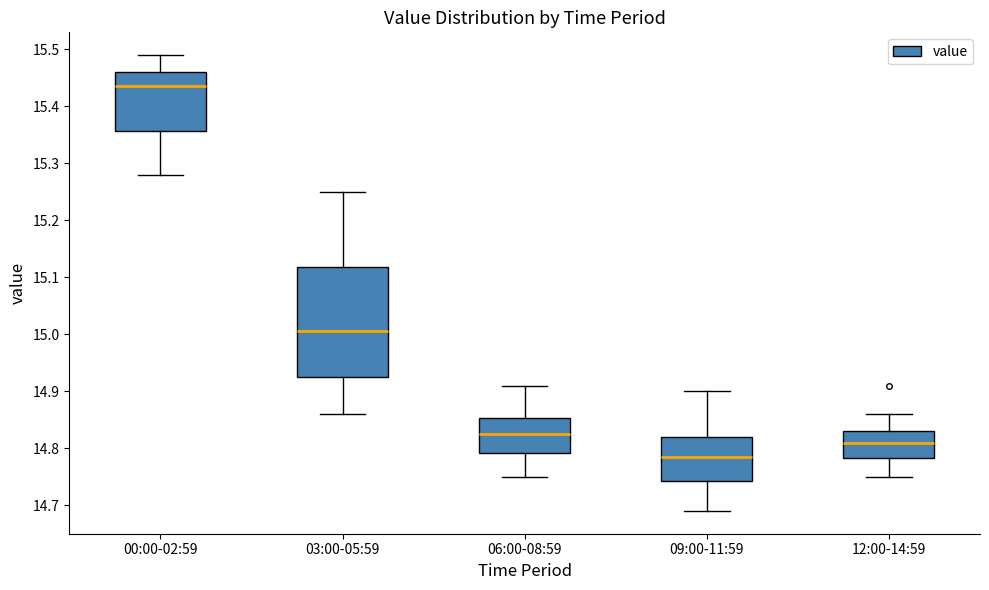

Reading left to right, transcribe this box plot: for each box, give where its median line is, the range the box spans, and where its two whiskers end, as read against the y-axis. The values are not printed on the chart, so give them approximately, as read against the axis.

00:00-02:59: median 15.44, box 15.36 to 15.46, whiskers 15.28 to 15.49
03:00-05:59: median 15.01, box 14.93 to 15.12, whiskers 14.86 to 15.25
06:00-08:59: median 14.83, box 14.79 to 14.85, whiskers 14.75 to 14.91
09:00-11:59: median 14.79, box 14.74 to 14.82, whiskers 14.69 to 14.90
12:00-14:59: median 14.81, box 14.78 to 14.83, whiskers 14.75 to 14.86